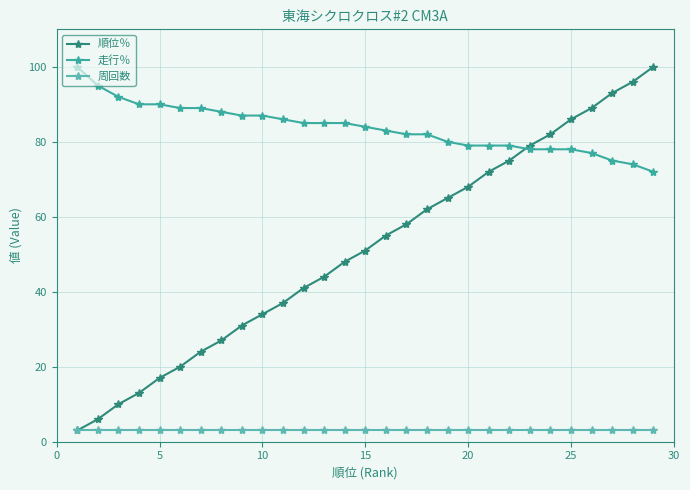

True or false: 周回数 and 順位％ intersect in this chart.

False